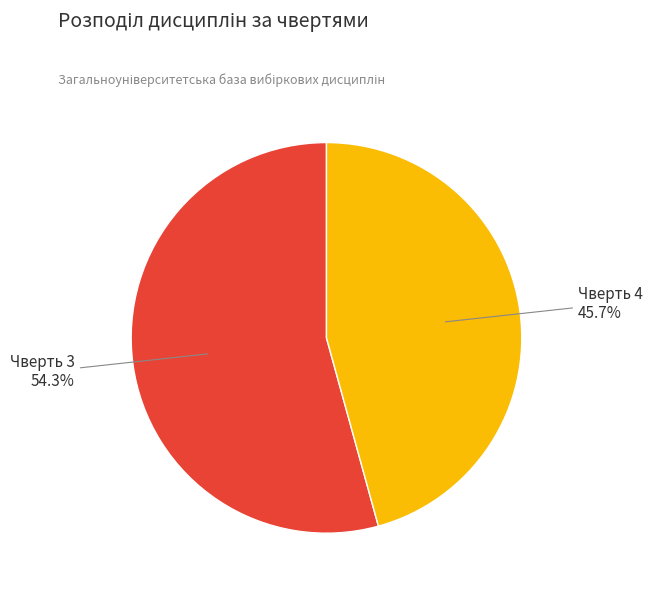

Does any single category account for the majority?

Yes